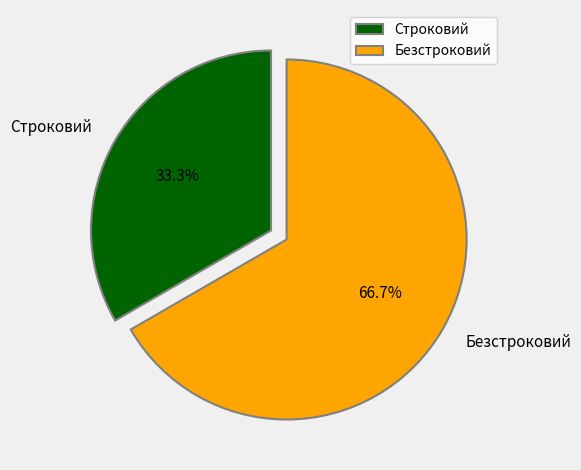

Between Безстроковий and Строковий, which is larger?

Безстроковий